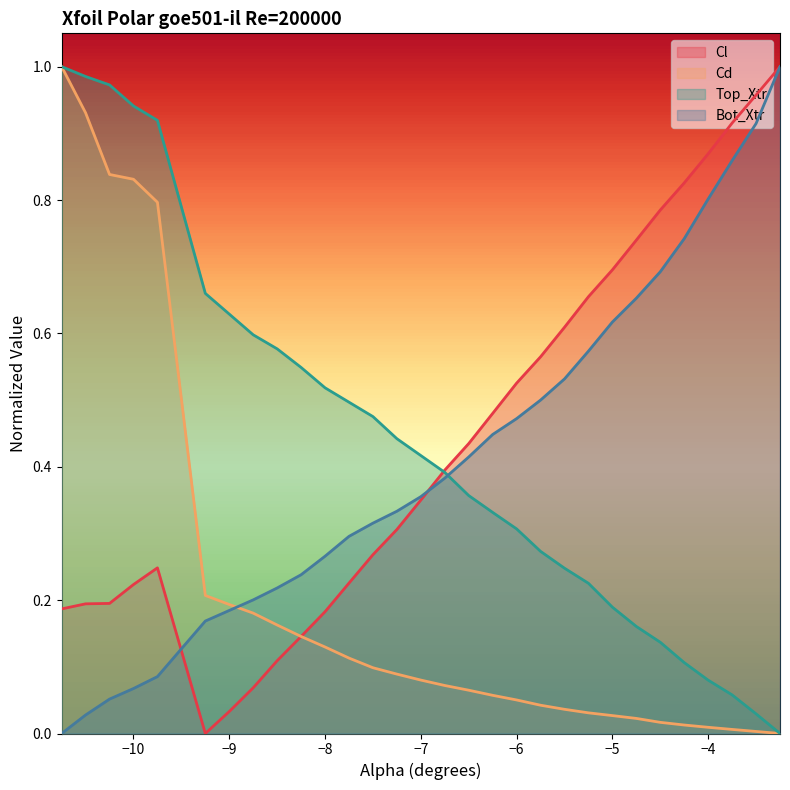

What are all the series names shown in the legend?

Cl, Cd, Top_Xtr, Bot_Xtr